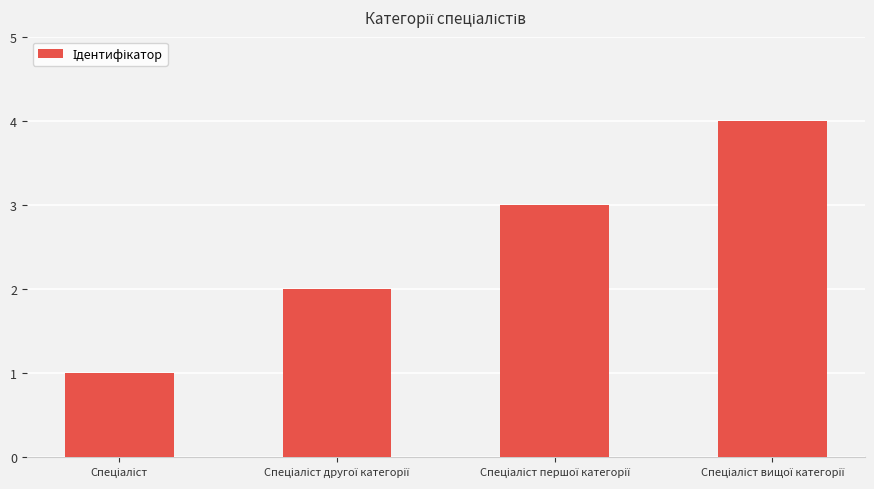

How many categories are shown in the chart?

4